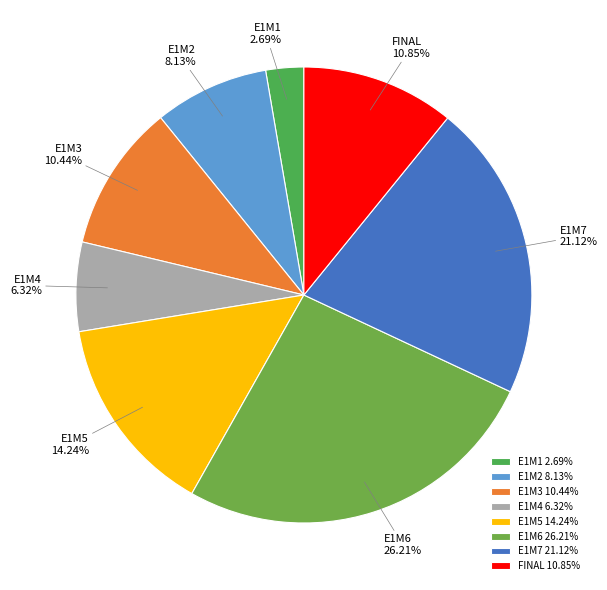

Which category has the smallest portion of the pie?

E1M1